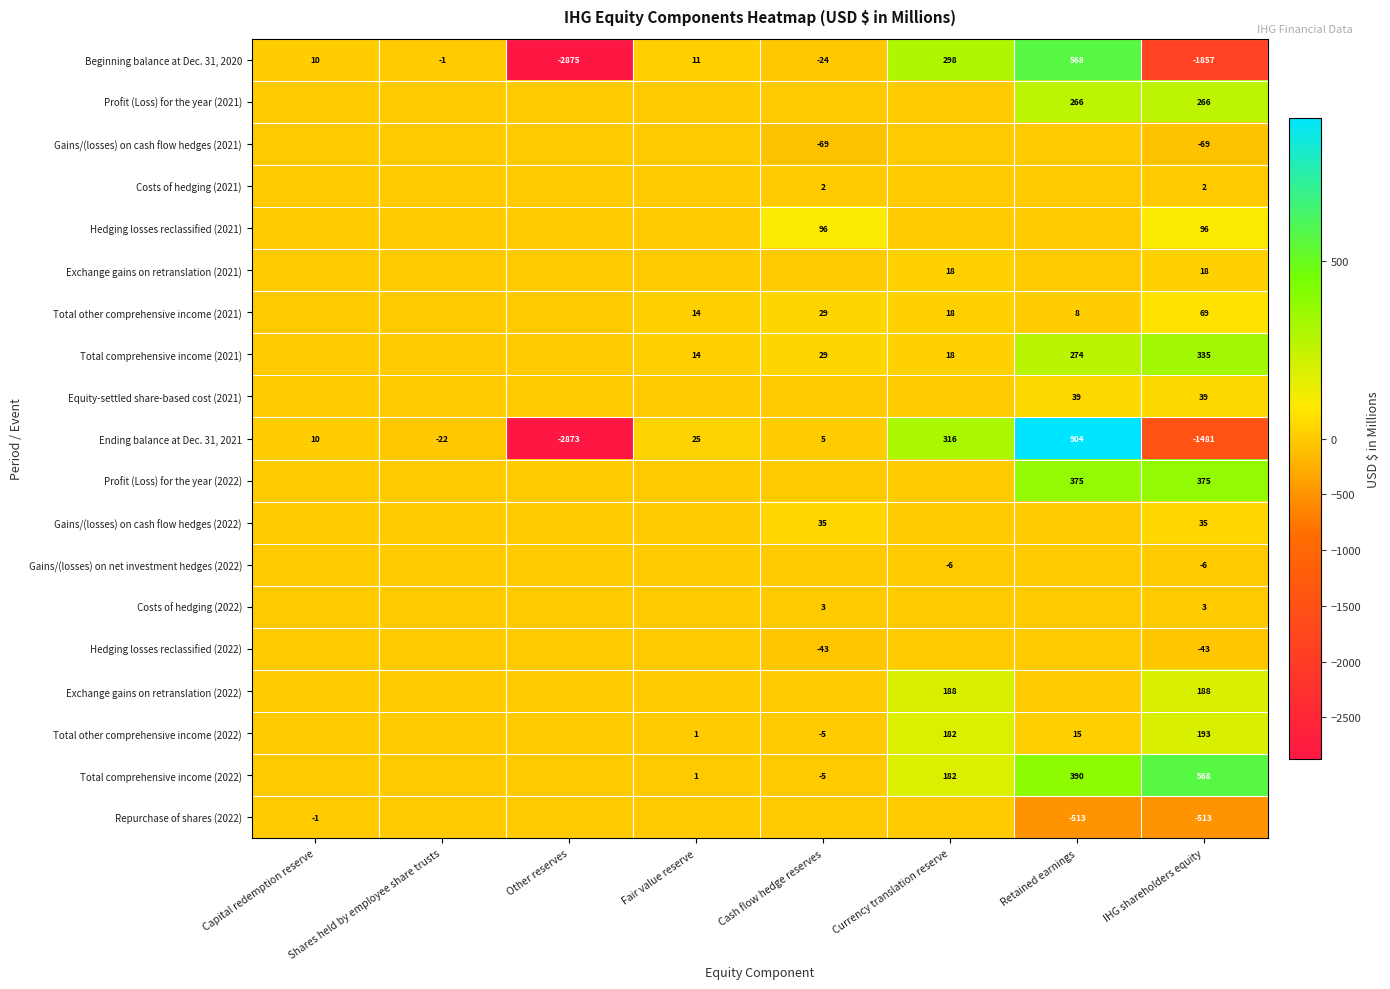

True or false: Equity-settled share-based cost (2021) has a value of 16 at IHG shareholders equity.

False